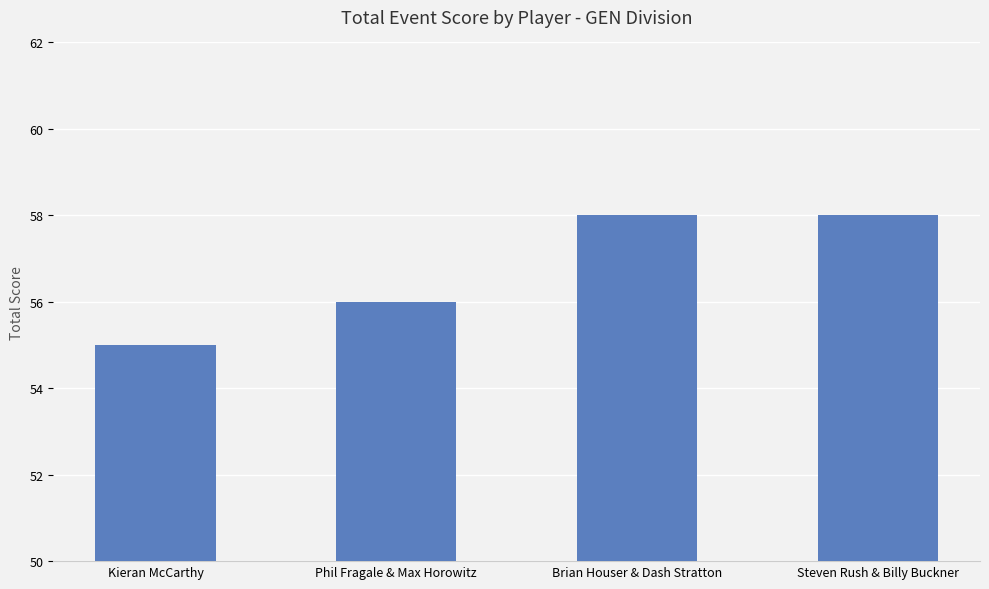

What value does the data have at Phil Fragale & Max Horowitz?

56